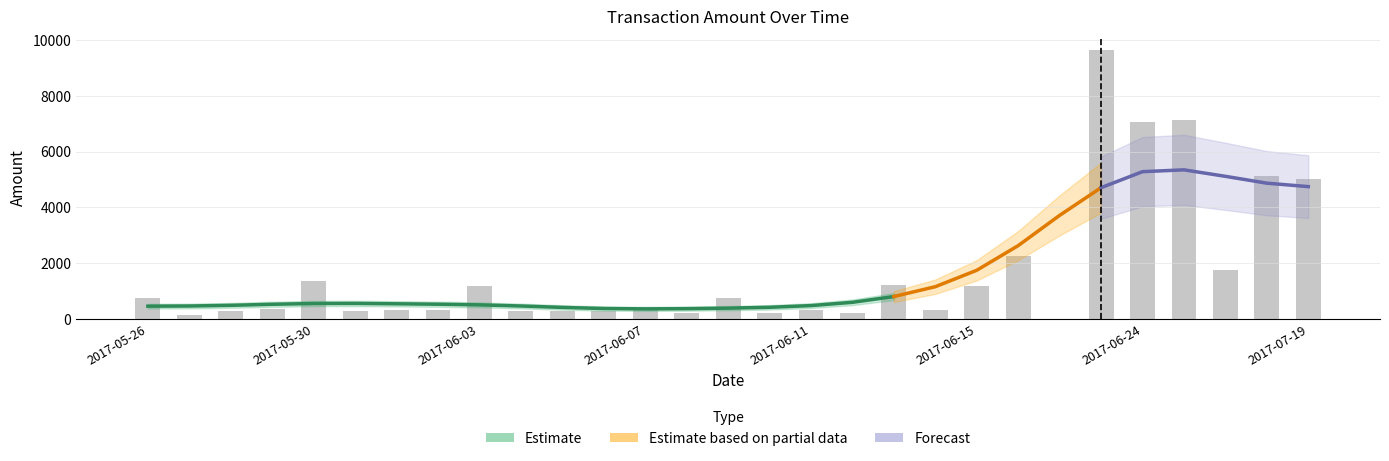

True or false: the data shows 7070.0 at 2017-06-24.

True